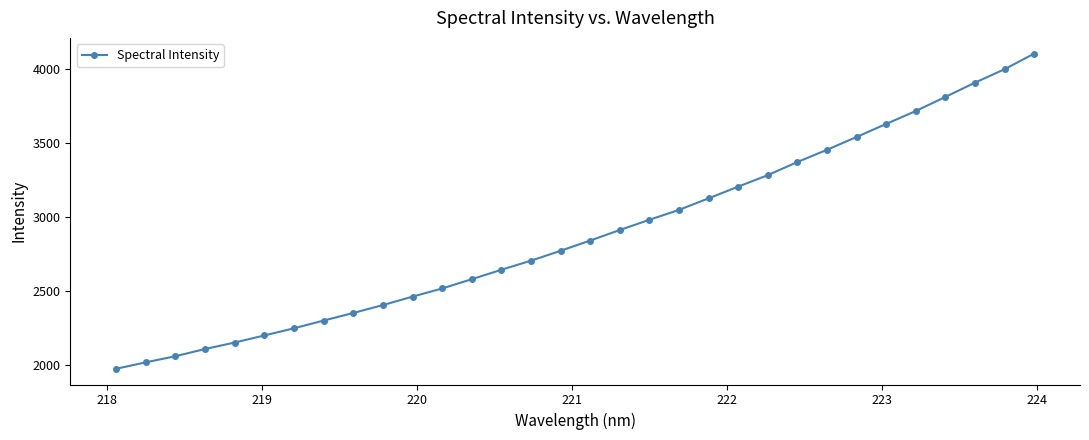

What is the smallest value displayed?

1976.7